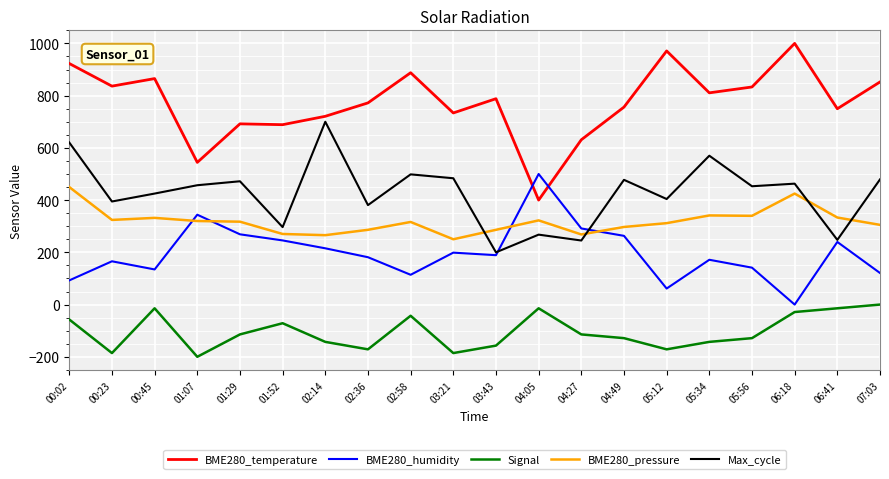

Read the BME280_humidity value at 02:36.

181.3